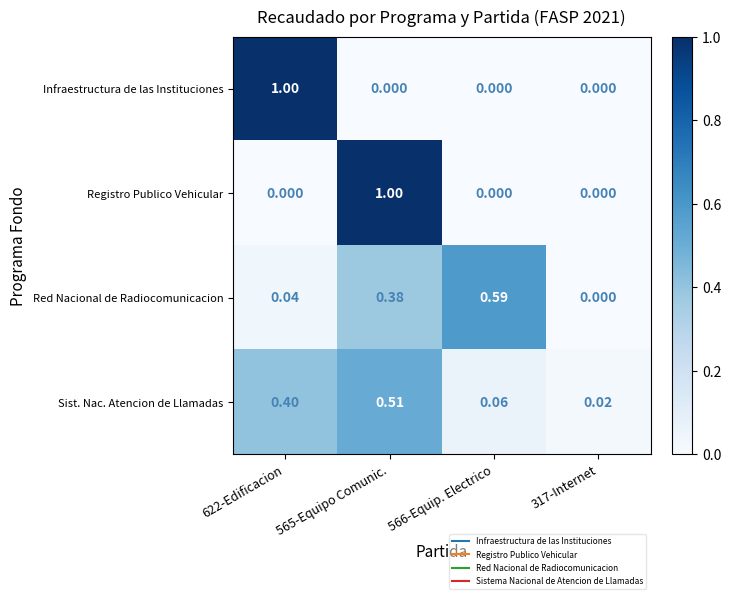

Which series changed the most between 622-Edificacion and 317-Internet?

Infraestructura de las Instituciones